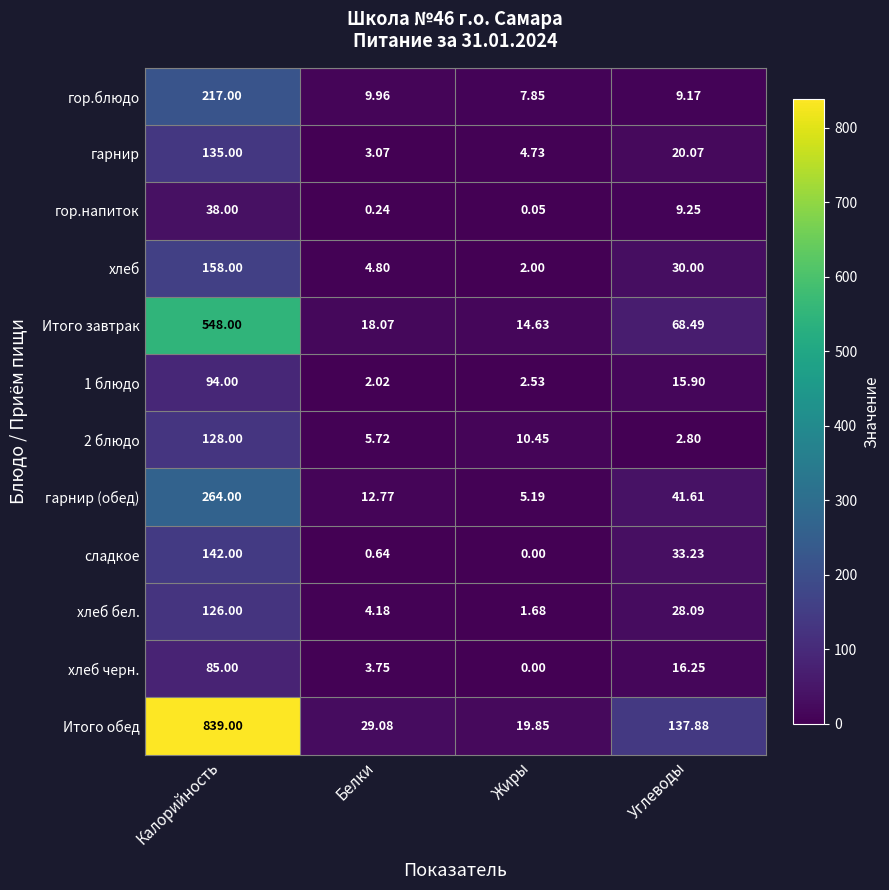

Rank the categories by хлеб бел. value from highest to lowest.

Калорийность, Углеводы, Белки, Жиры